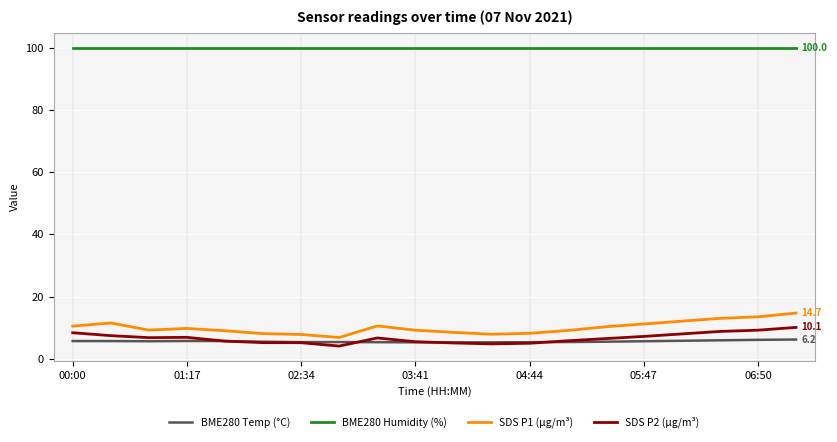

True or false: SDS P2 (µg/m³) and BME280 Humidity (%) intersect in this chart.

False